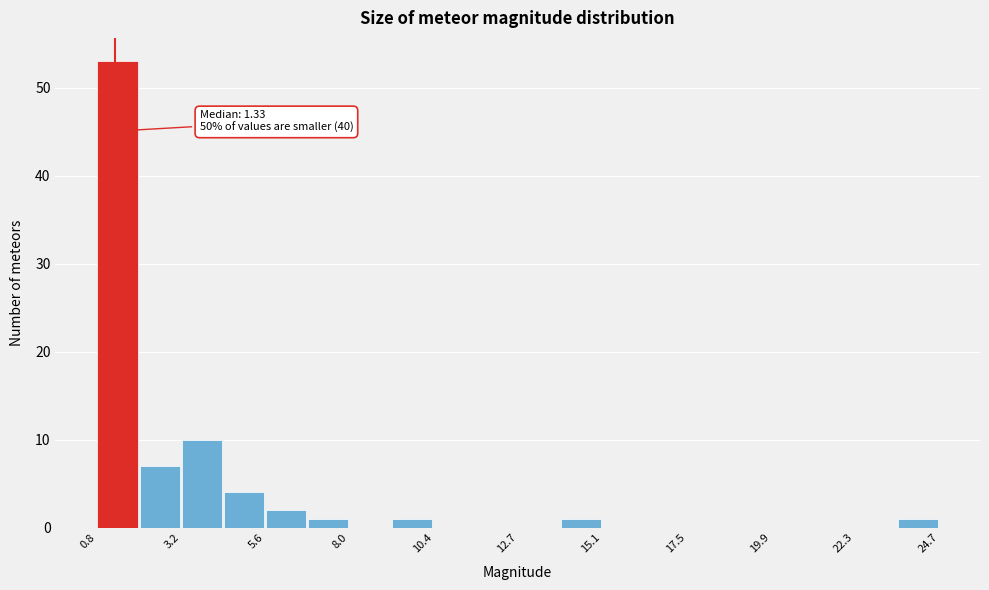

Read against the x-axis, roughly where is the centre of the tallest bar?

1.5